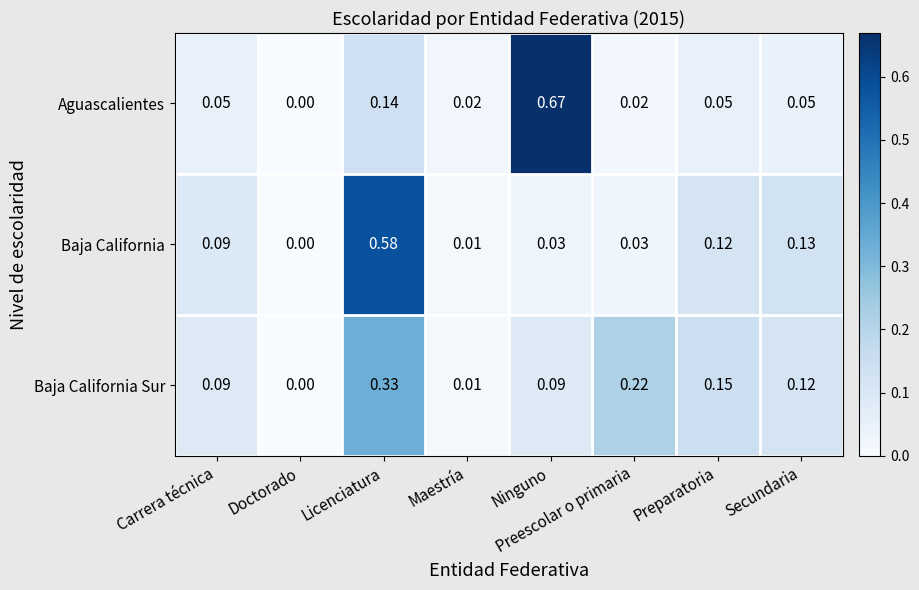

Rank the series at Secundaria from lowest to highest value.

Aguascalientes, Baja California Sur, Baja California